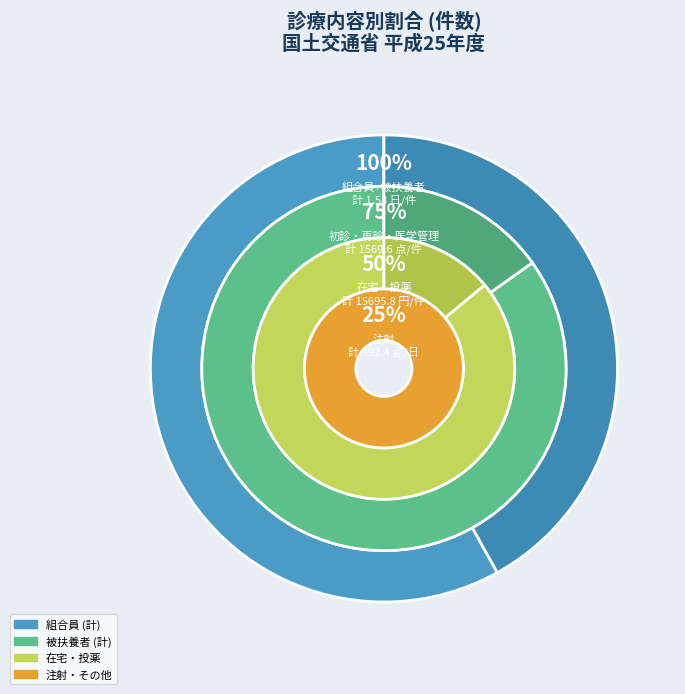

Which slice is the smallest?

被扶養者